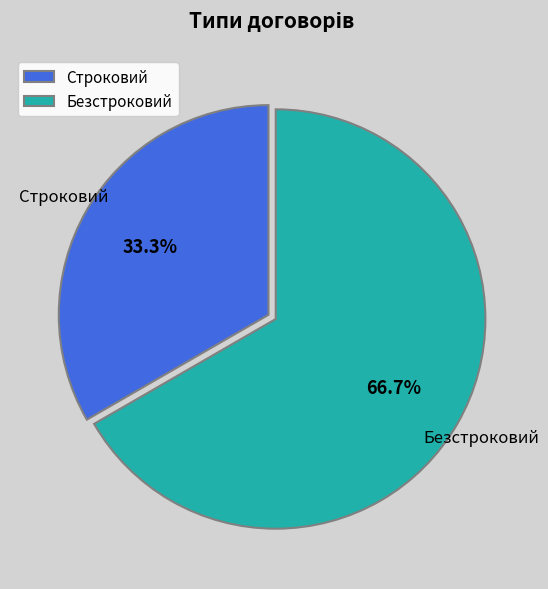

How many slices are in this pie chart?

2